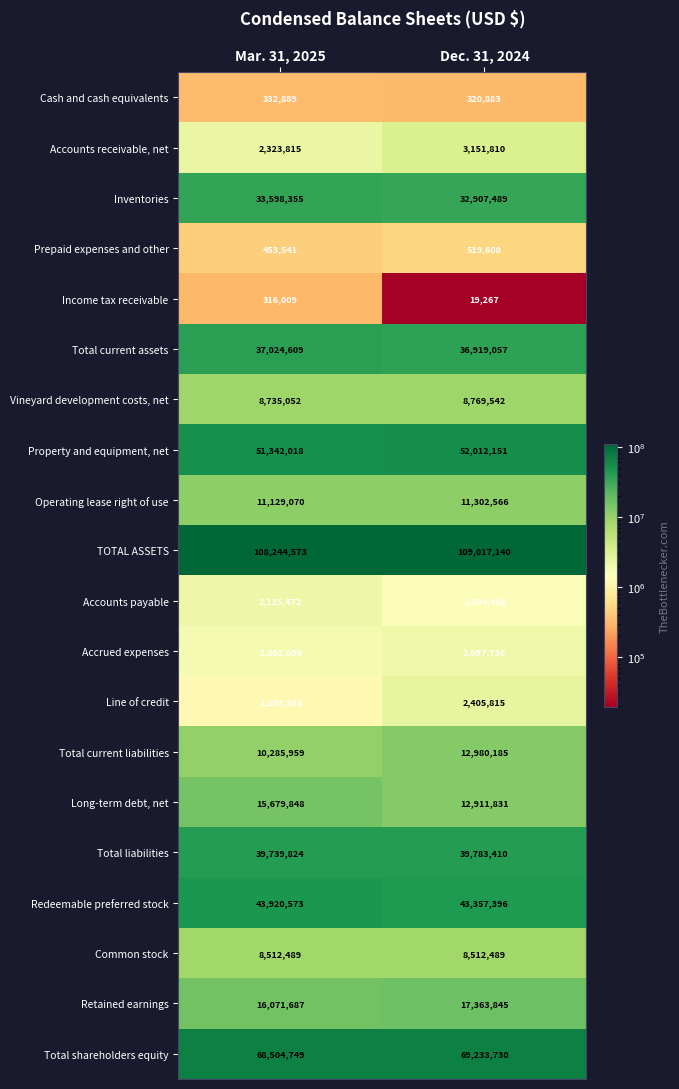

Which category has the highest value across all series?

Dec. 31, 2024